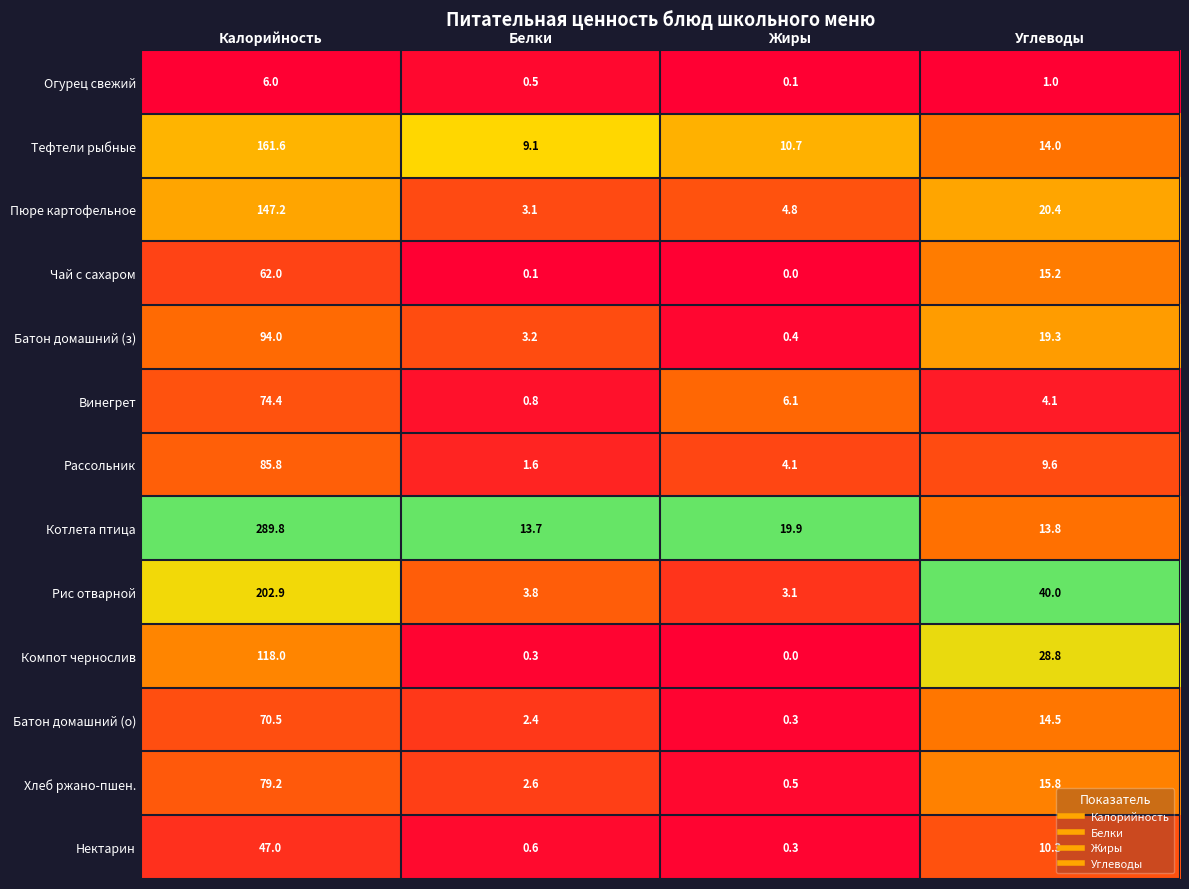

What is the difference between the second highest and minimum values in the Рассольник series?

8.0